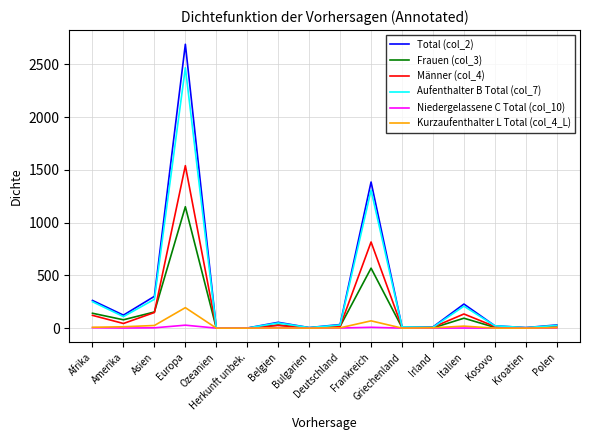

Which series has the widest spread of values?

Total (col_2)